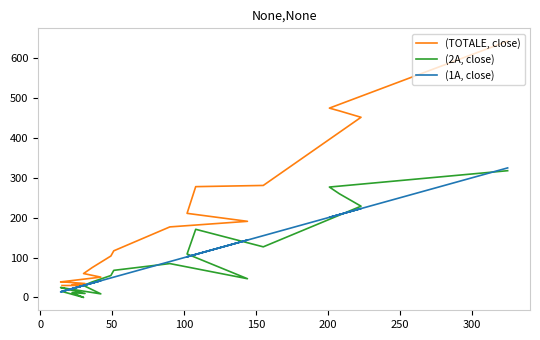

Reading left to right, list all the values displayed in this chart.

(TOTALE, close): 643	475	468	452	281	278	211	191	177	117	104	75	60	51	39	39	35	32	30	30
(2A, close): 318	277	260	229	127	171	109	47	85	68	55	39	30	9	25	23	10	12	0	15
(1A, close): 325	201	208	223	155	108	102	144	90	51	49	36	30	42	14	16	31	22	30	15